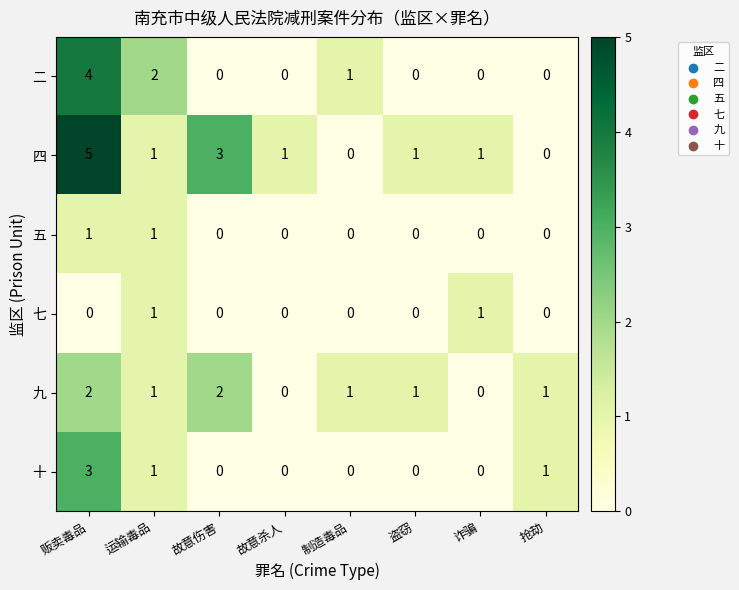

Which series has the largest total across all categories?

四